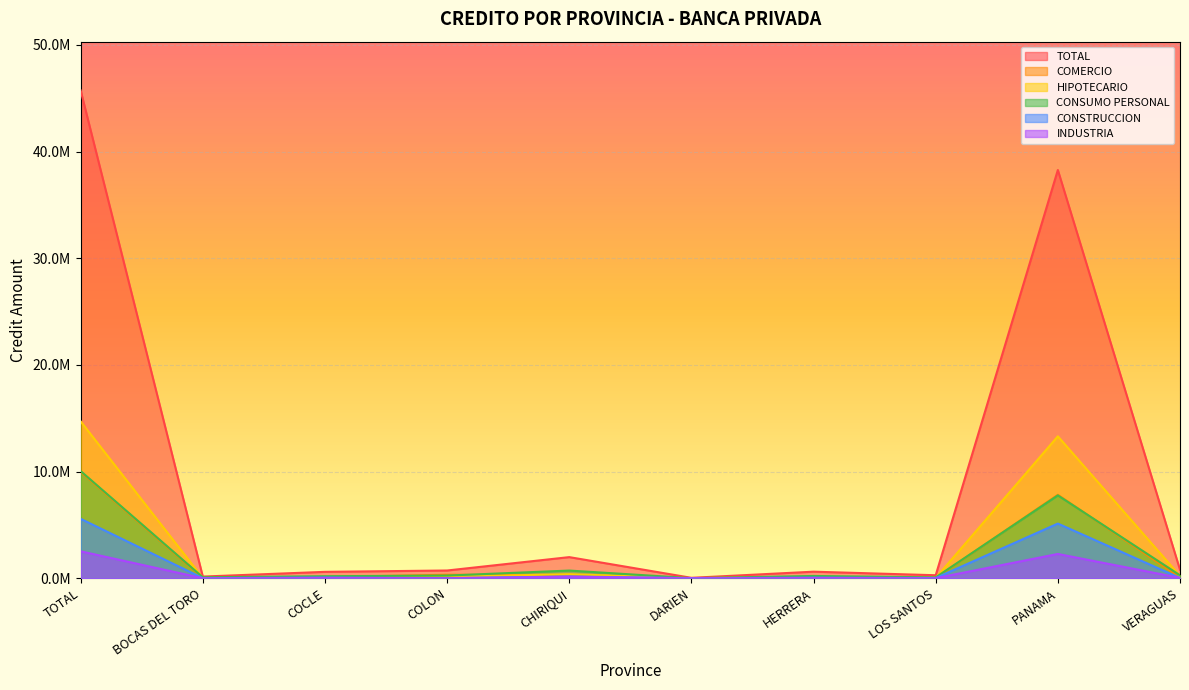

Does the chart display data point markers on the line(s)?

No